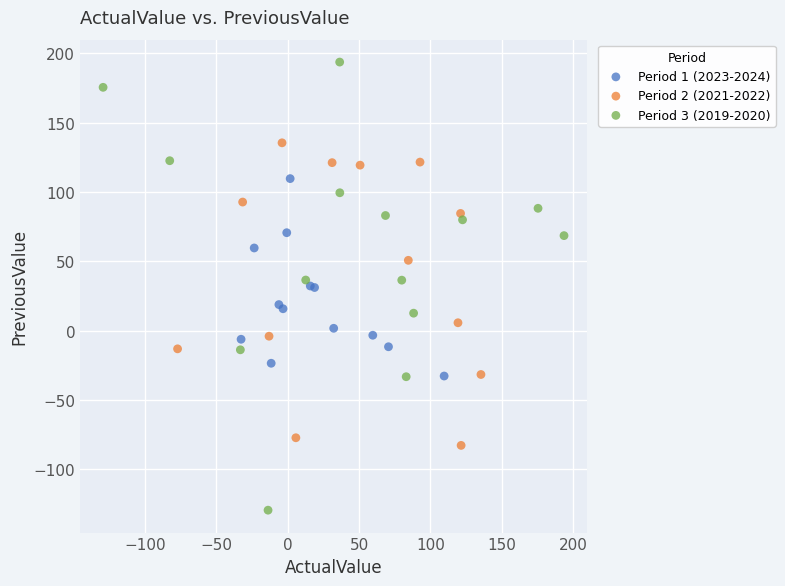

Which series has the largest Y range (max minus min)?

Period 3 (2019-2020)